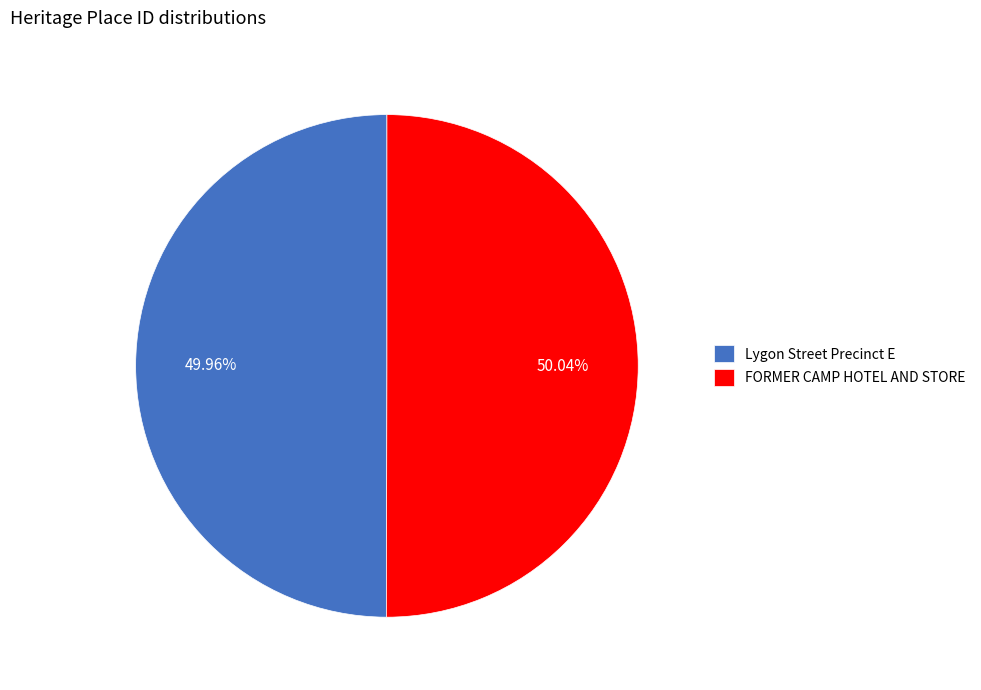

Combined, do Lygon Street Precinct E and FORMER CAMP HOTEL AND STORE account for over 50%?

Yes